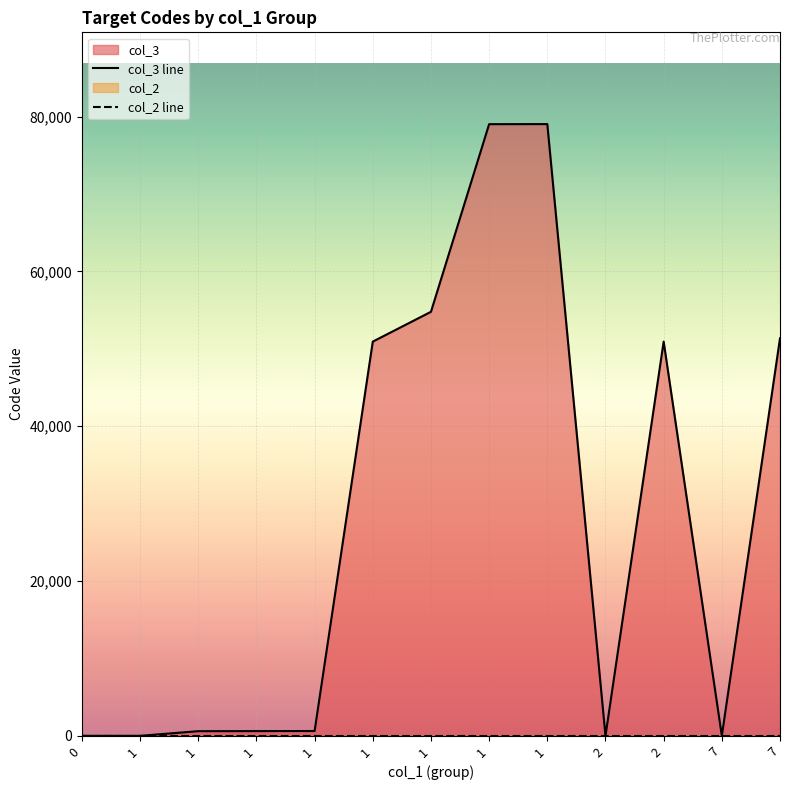

True or false: col_3 line has a value of 0 at 0.

True